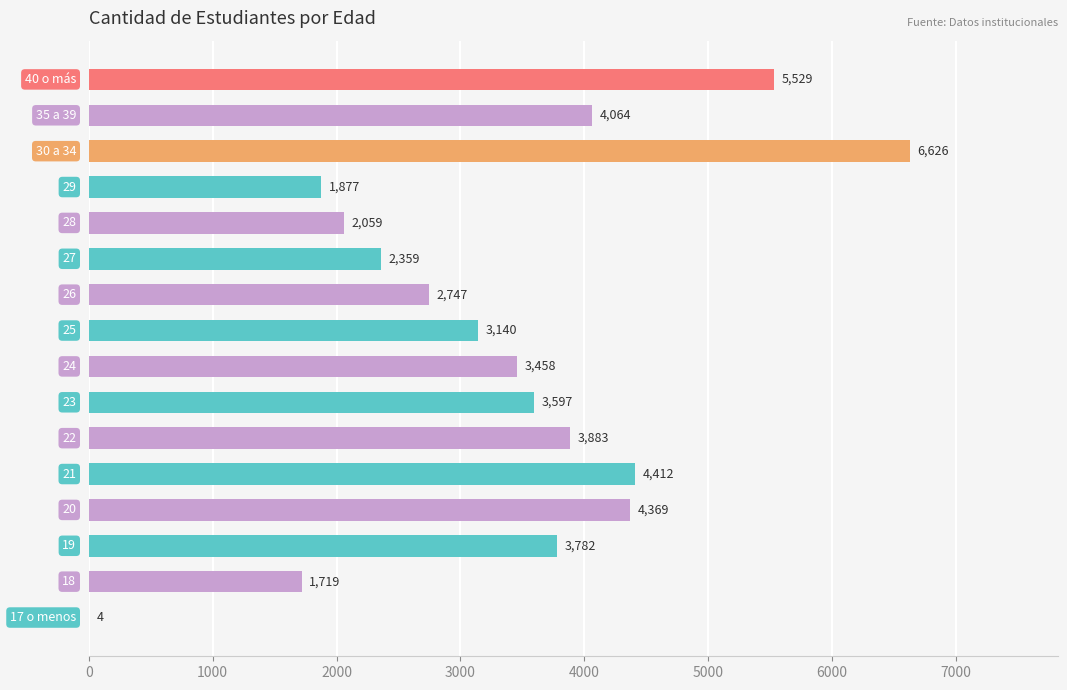

How many distinct data groups are displayed?

1